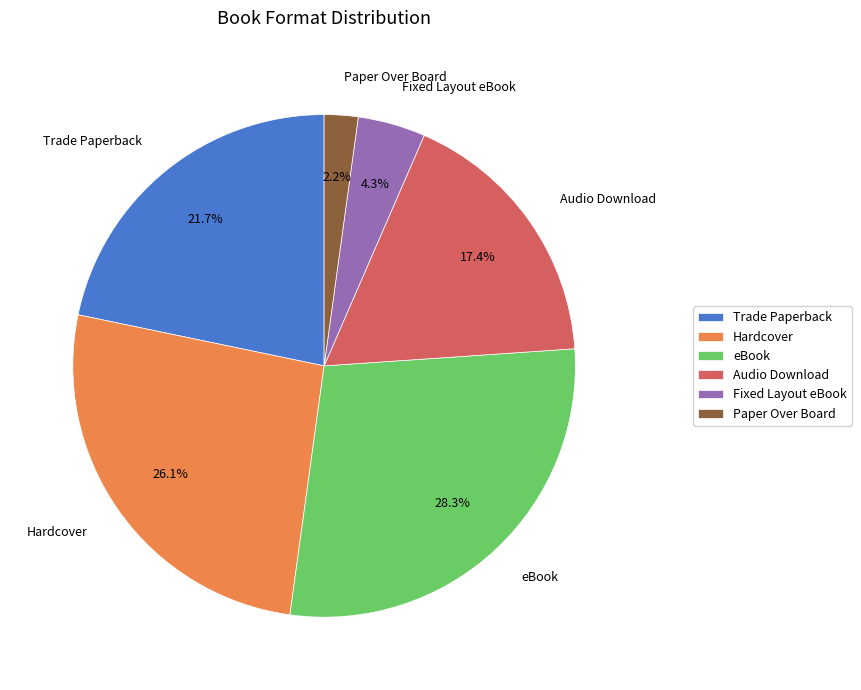

How many segments does this pie chart have?

6